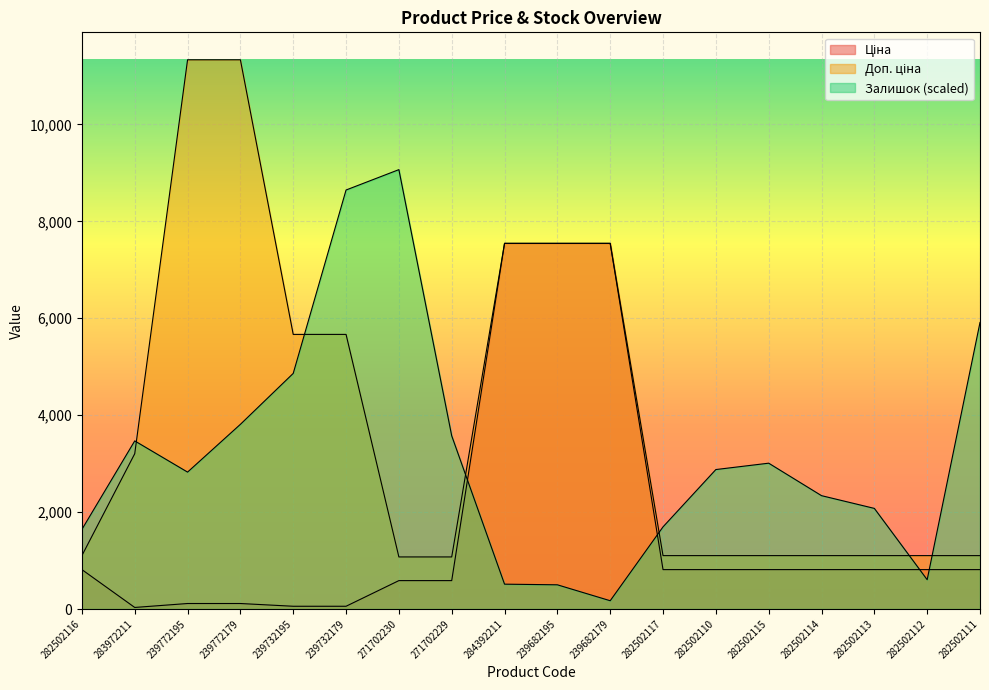

How many times do Залишок and Доп. ціна cross each other?

6